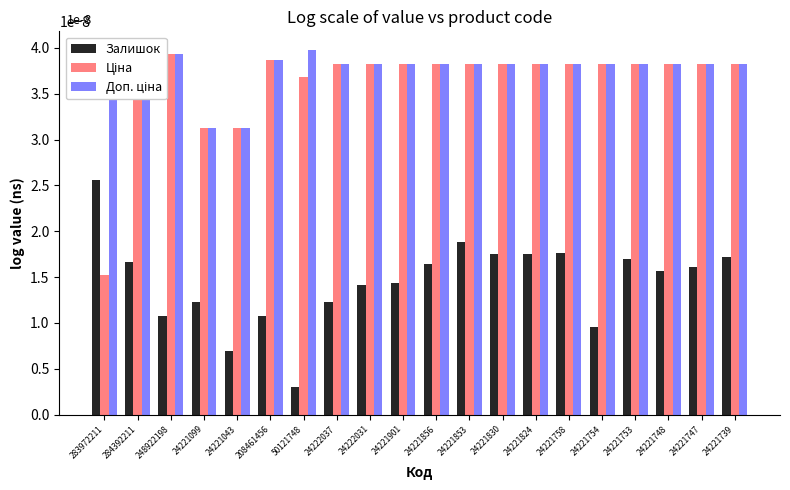

How many data points does each series have?

20